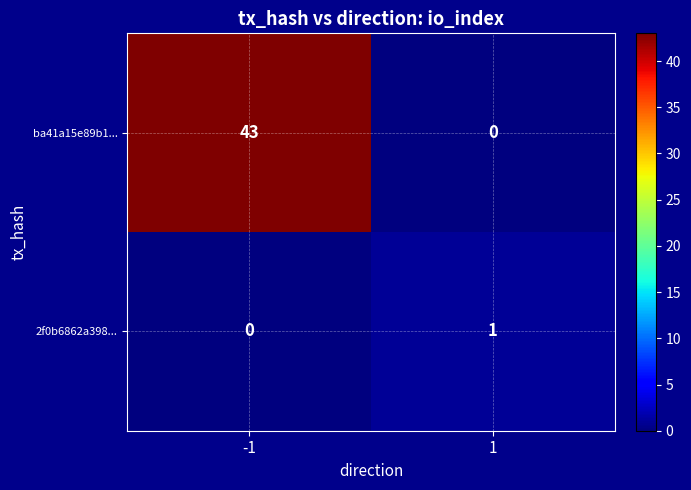

Is the value of 2f0b6862a398... at 1 greater than the value of ba41a15e89b1... at -1?

No